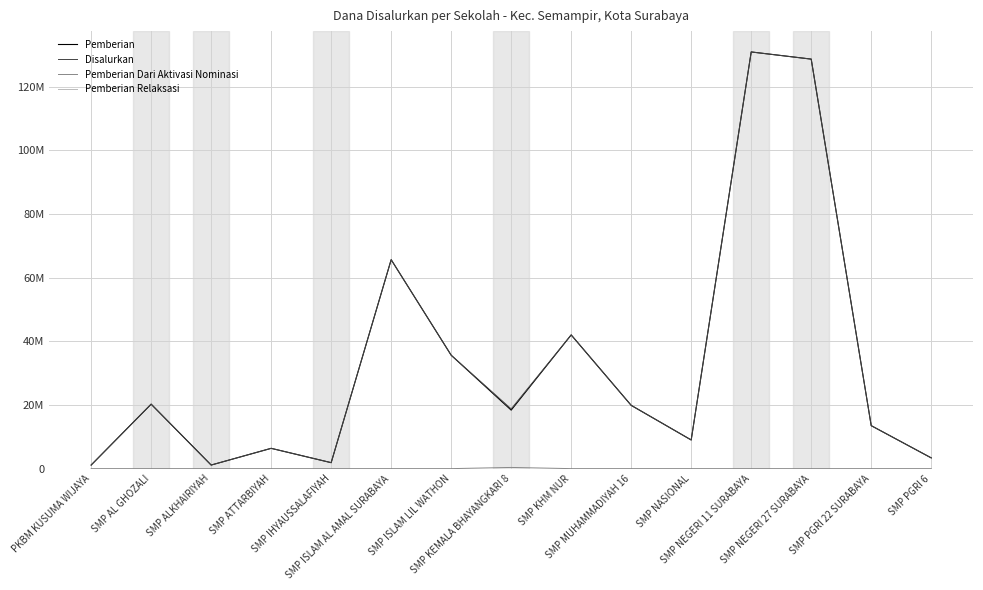

Is this an area chart (filled region under the line)?

No